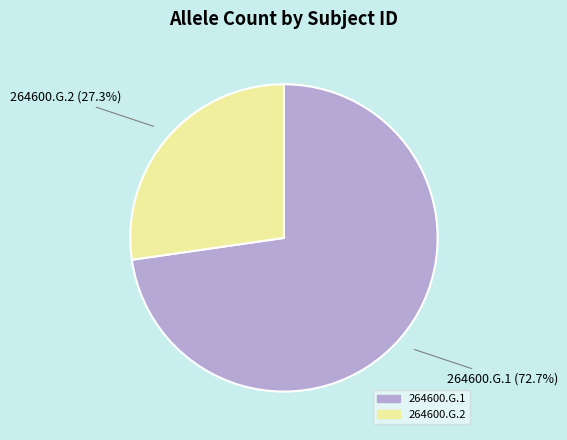

Does any single category account for the majority?

Yes